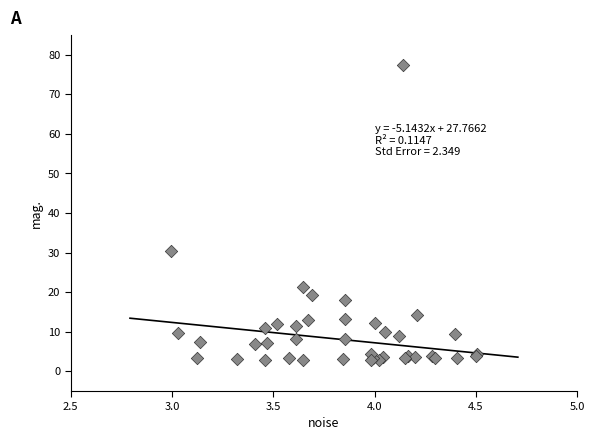

What Y value in the scatter plot is closest to 40?

30.3